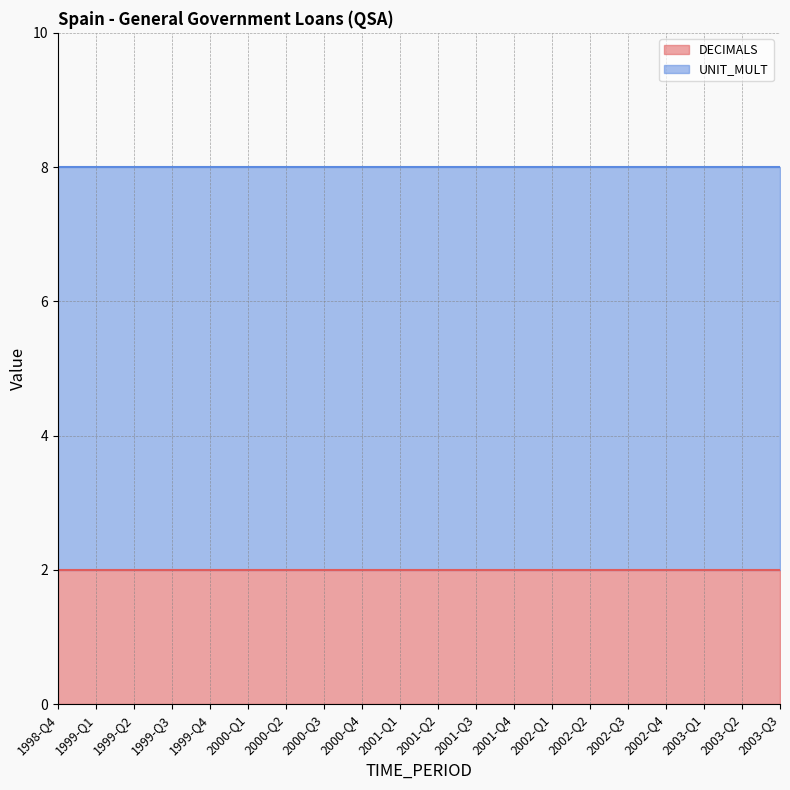

Between 1999-Q3 and 2000-Q3, which series saw the biggest shift?

DECIMALS